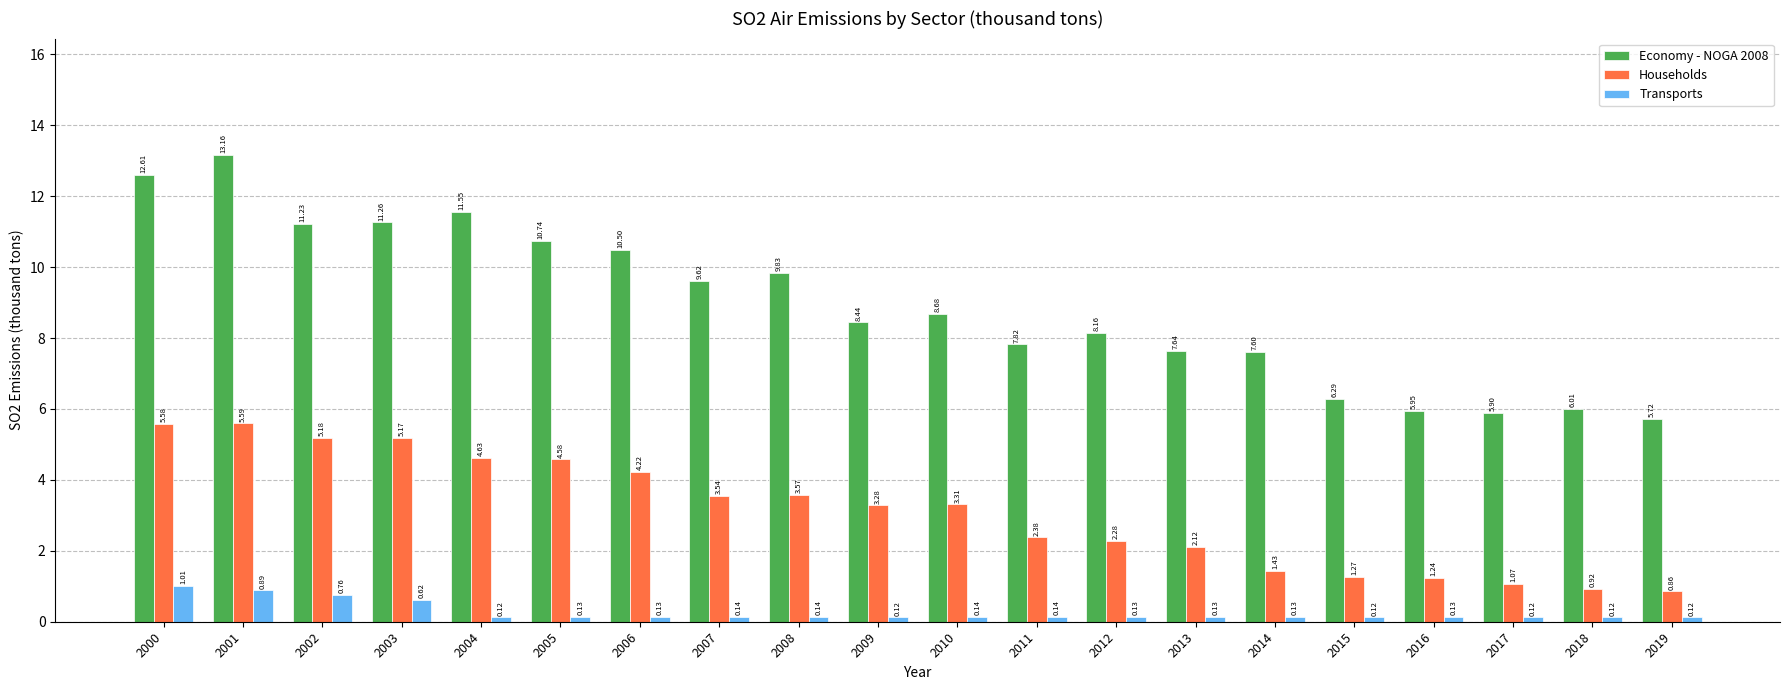

At which category is the sum across all series the highest?

2001